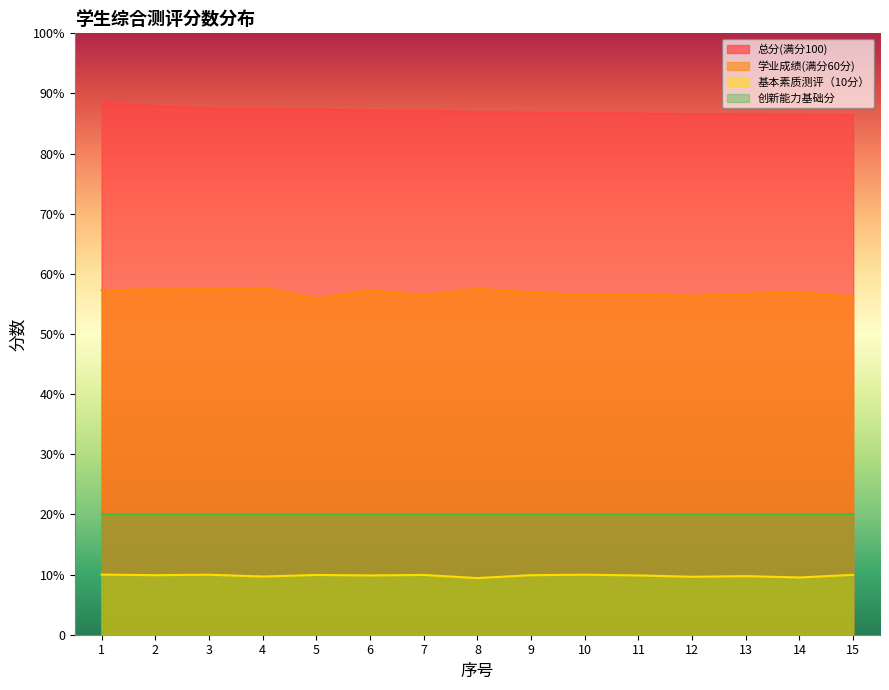

True or false: 学业成绩(满分60分) has more than 2 interior local peaks.

True